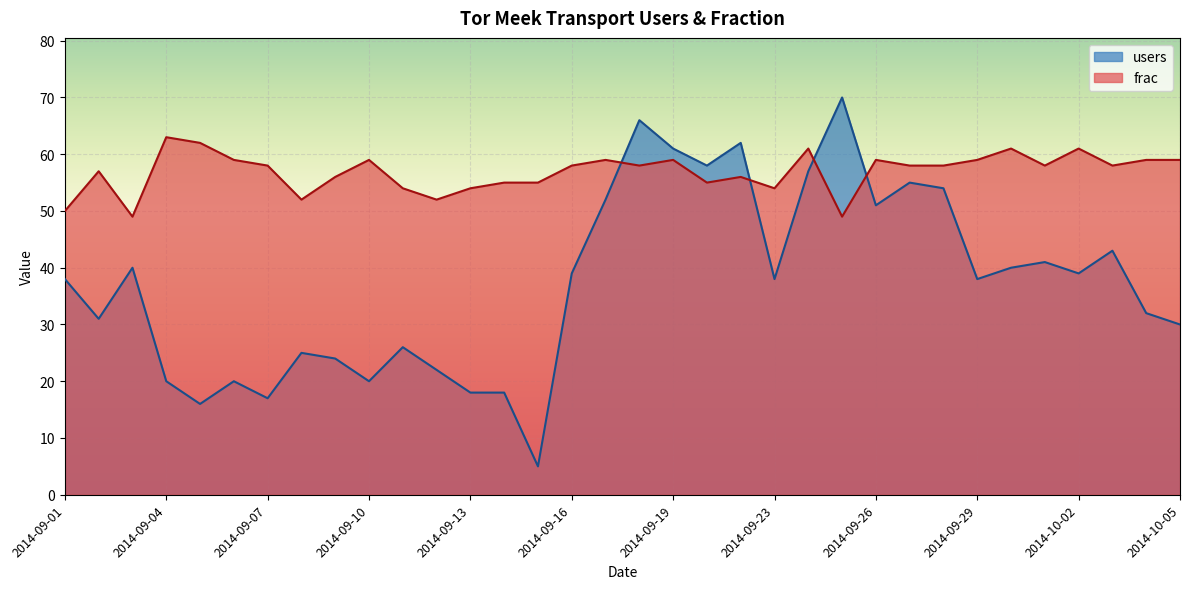

What is the spread (max minus min) of values at 2014-09-30?

21